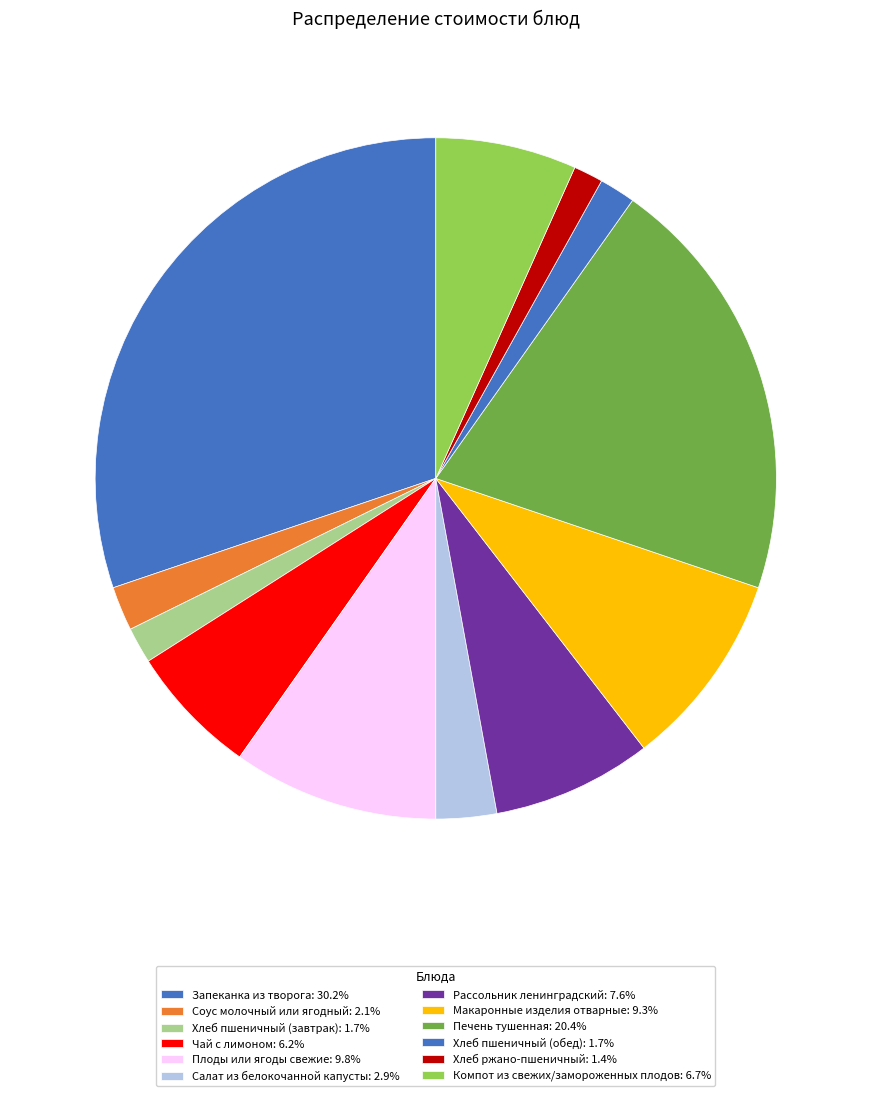

Is there any slice that represents more than half of the pie?

No